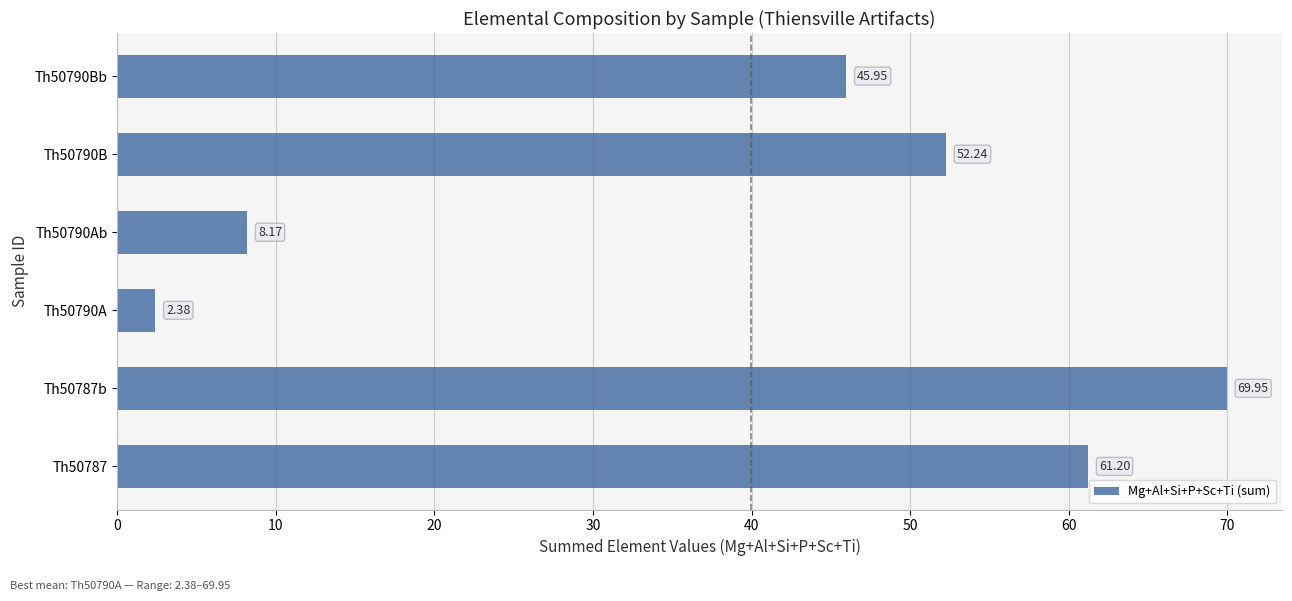

List the labels in order of value, largest first.

Th50787b, Th50787, Th50790B, Th50790Bb, Th50790Ab, Th50790A